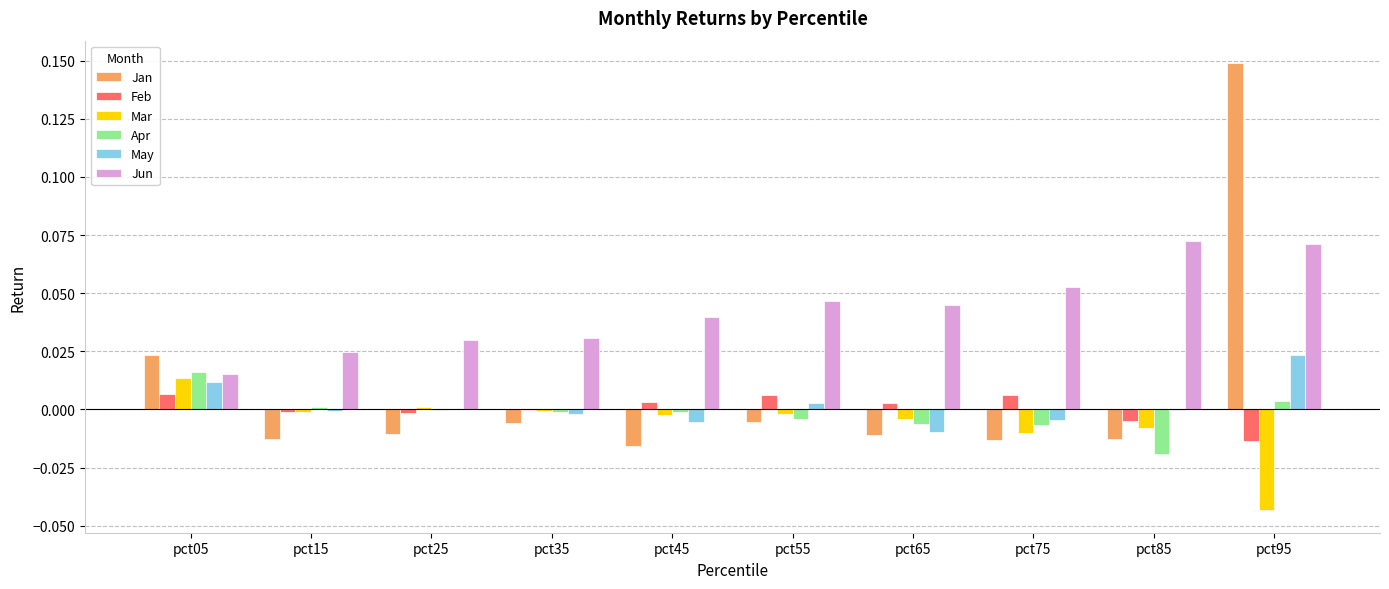

The value of Jan at pct45 is -0.0. True or false?

True